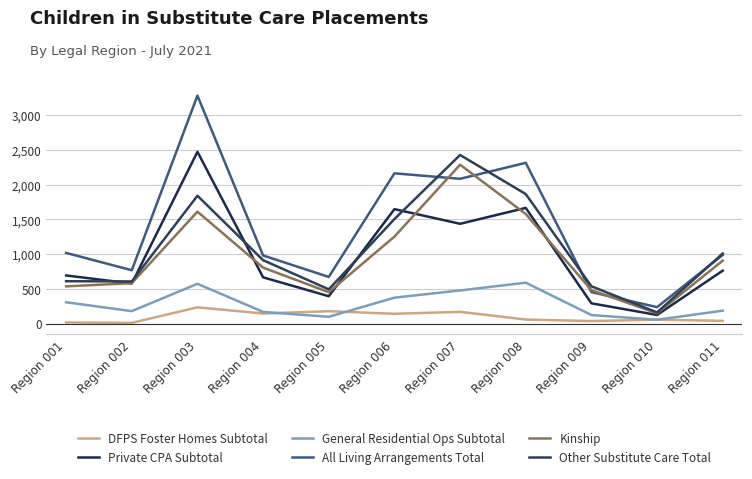

What is the value of the DFPS Foster Homes Subtotal point at the 5th from the left?

179